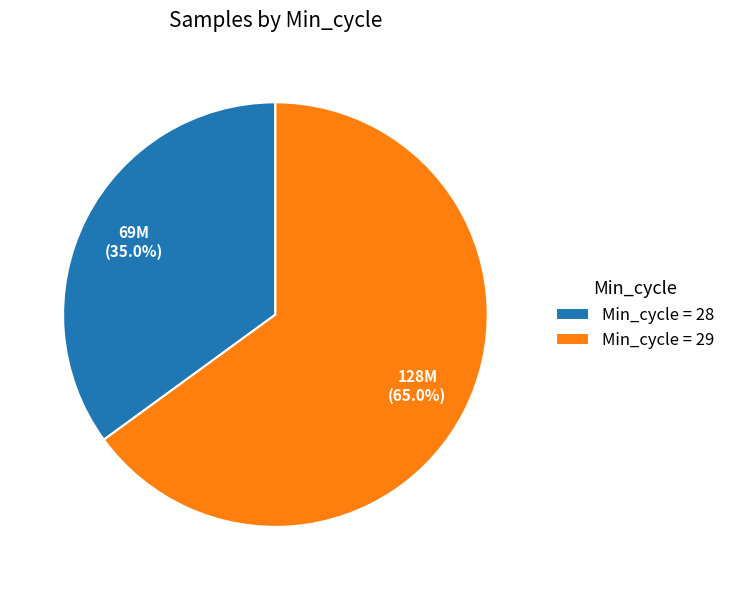

What is the total percentage of Min_cycle = 29 and Min_cycle = 28?

100.0%